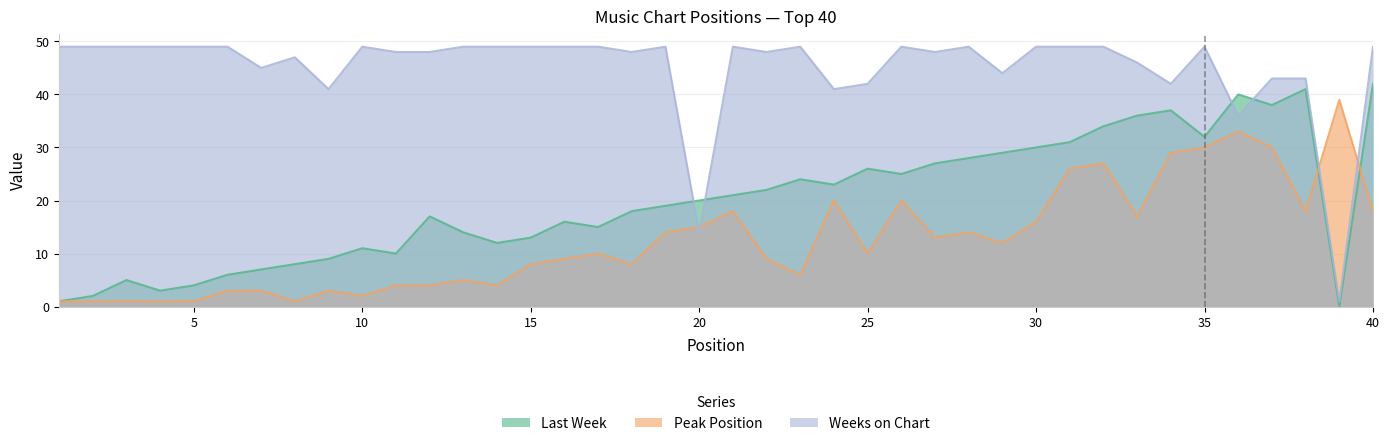

Which series has the largest range (max minus min)?

Weeks on Chart